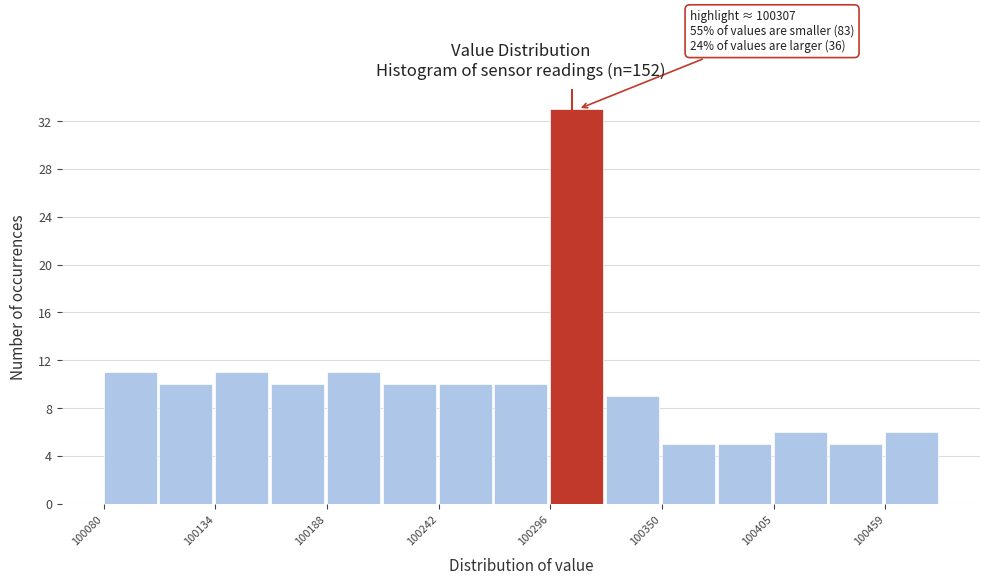

Read against the x-axis, roughly where is the centre of the tallest bar?

100310